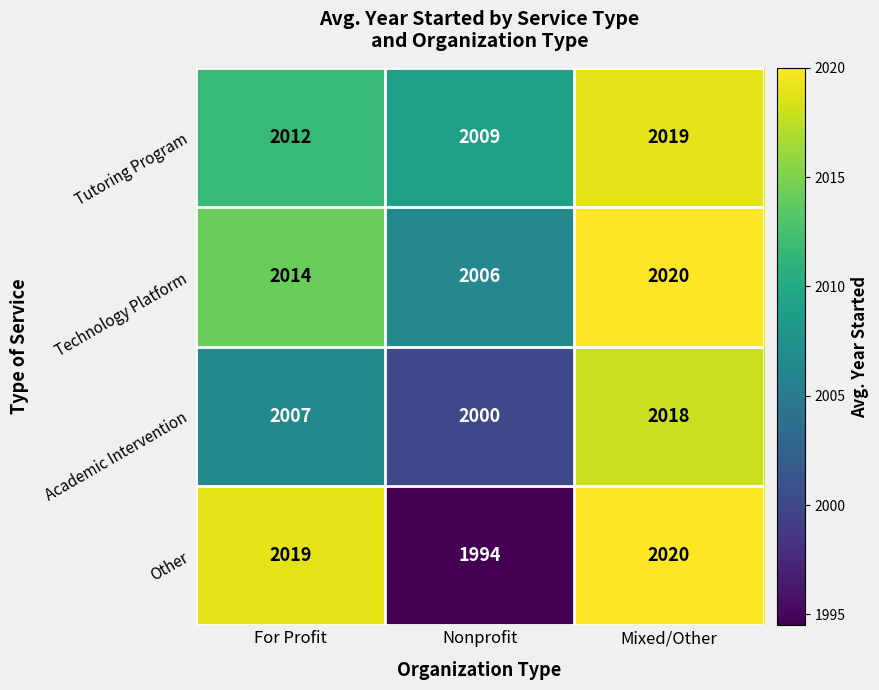

What is the approximate value of Other at Nonprofit?

1994